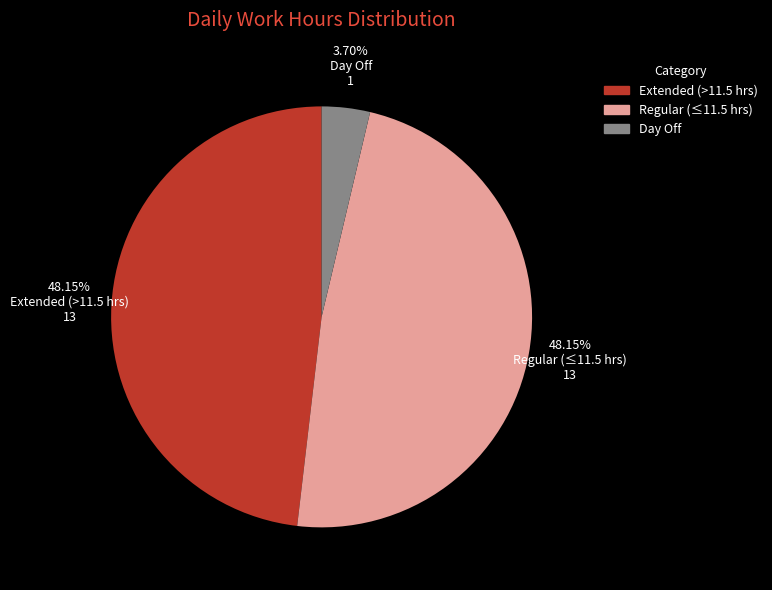

Is there a majority slice in this chart?

No